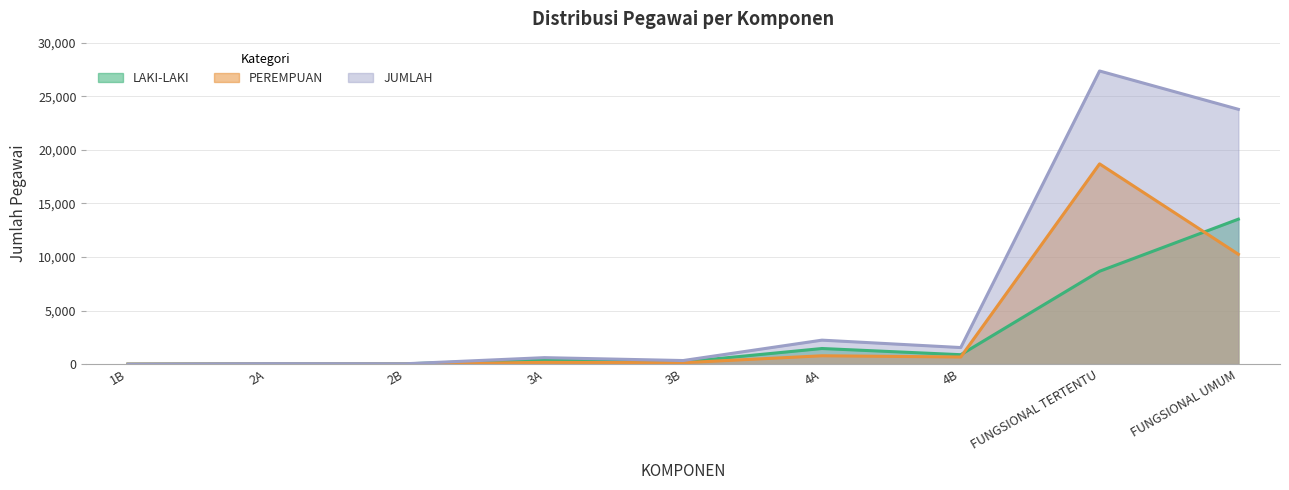

True or false: LAKI-LAKI has a value of 2178 at 4A.

False